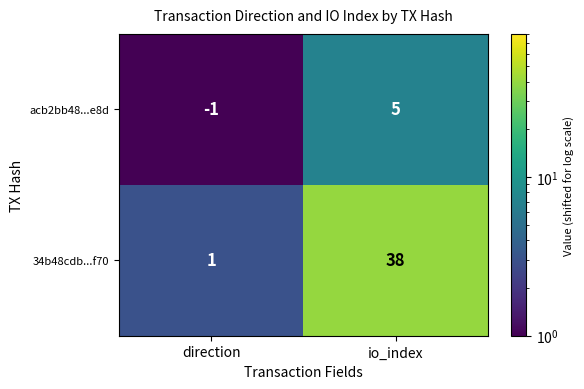

What is the minimum value shown in the chart?

-1